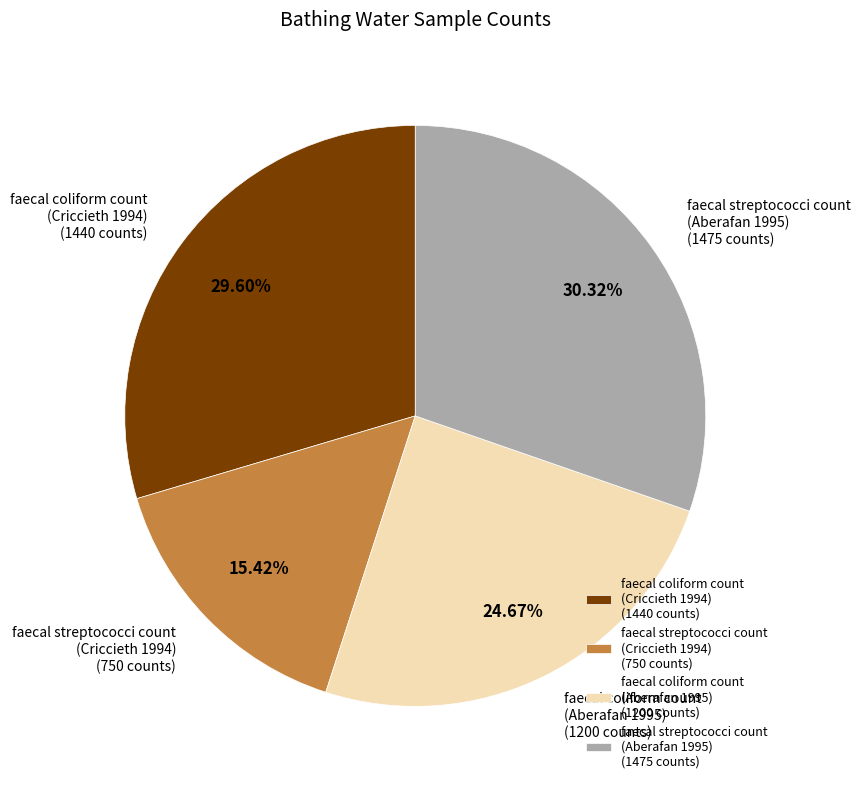

Which has a higher value, faecal coliform count (Aberafan 1995) or faecal coliform count (Criccieth 1994)?

faecal coliform count (Criccieth 1994)